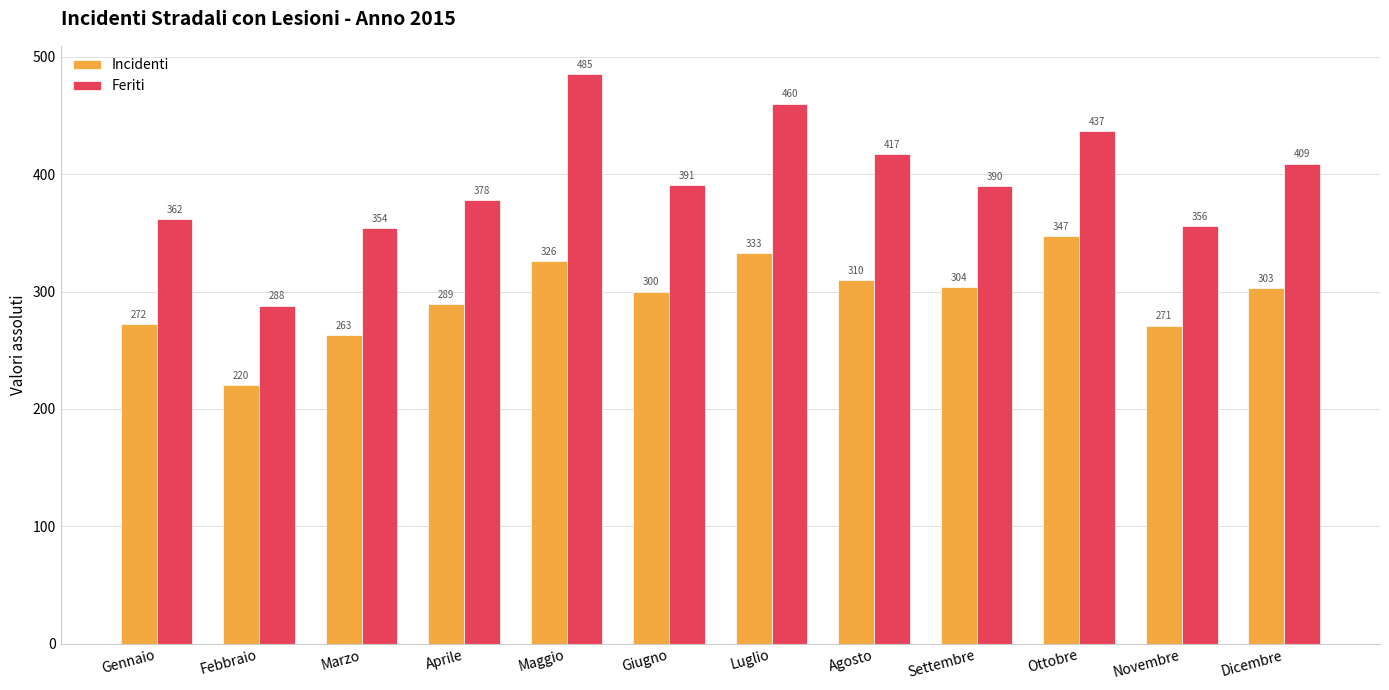

At which label does Feriti reach its minimum?

Febbraio